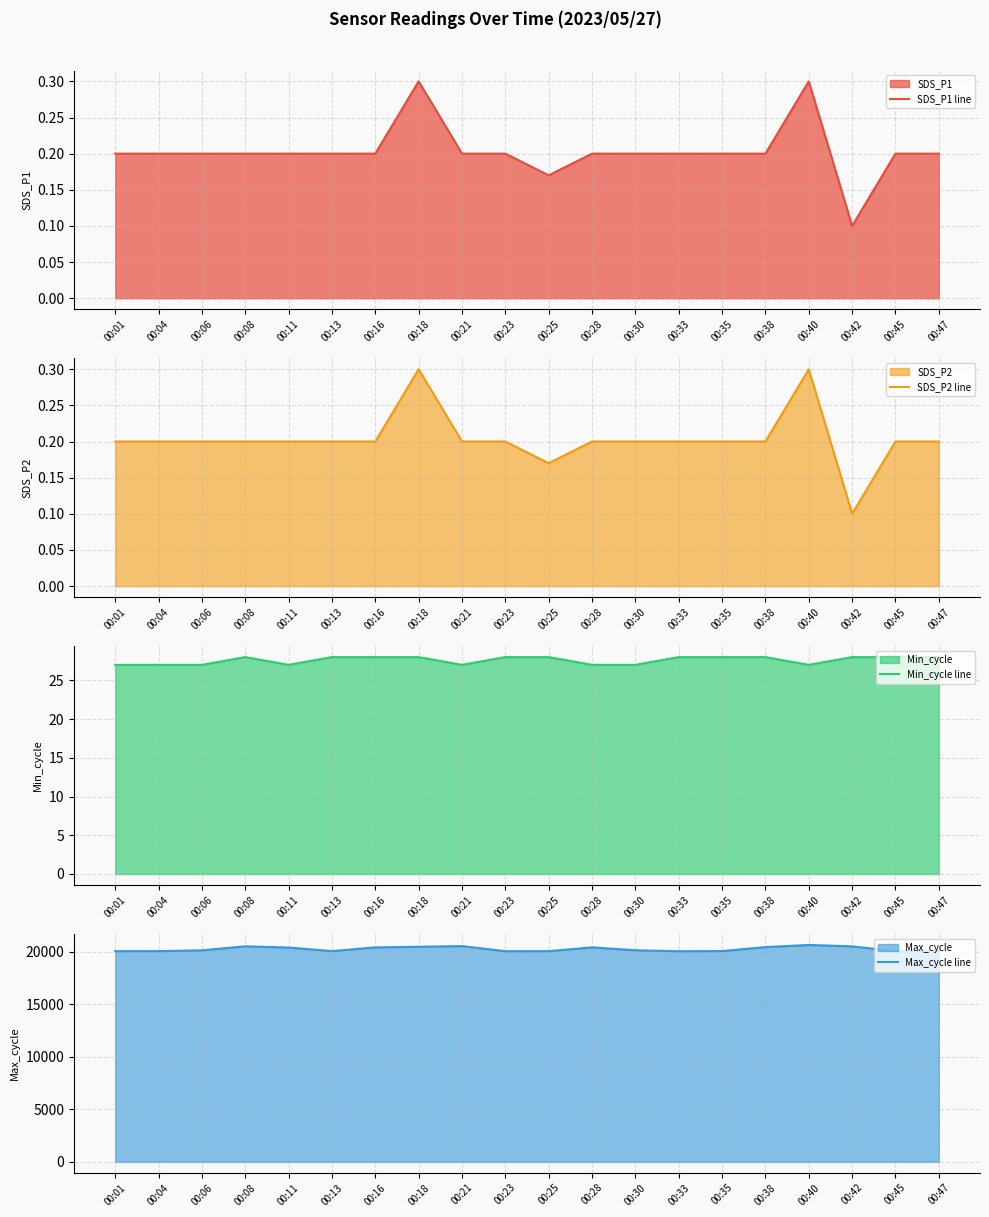

Which category has the lowest value in the SDS_P1 line series?

00:42